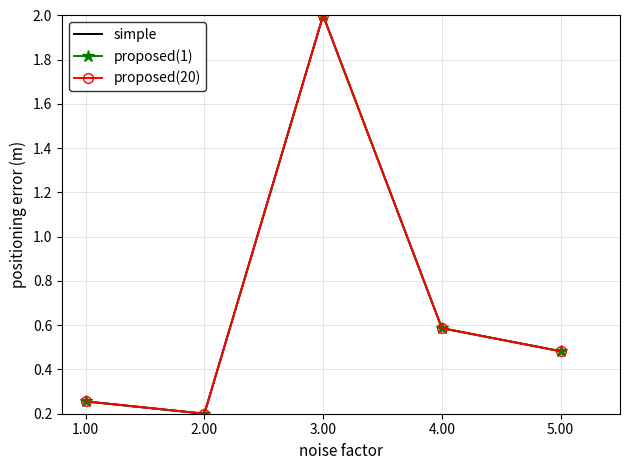

Is it true that simple equals 0.9 at 4.00?

False